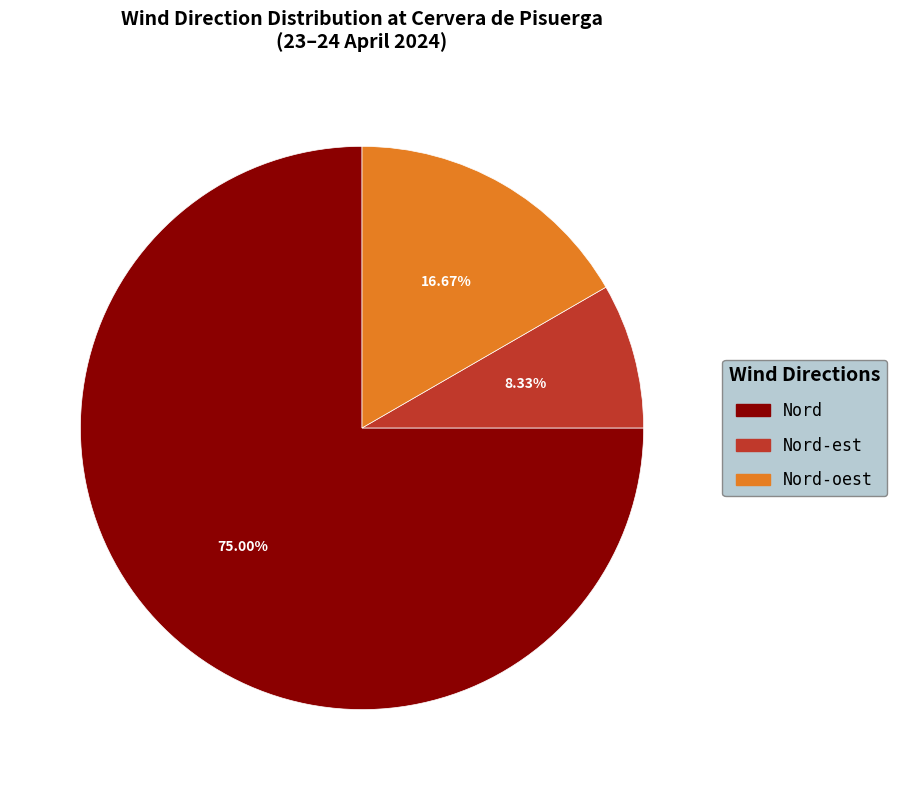

Is Nord-oest the majority of the pie?

No